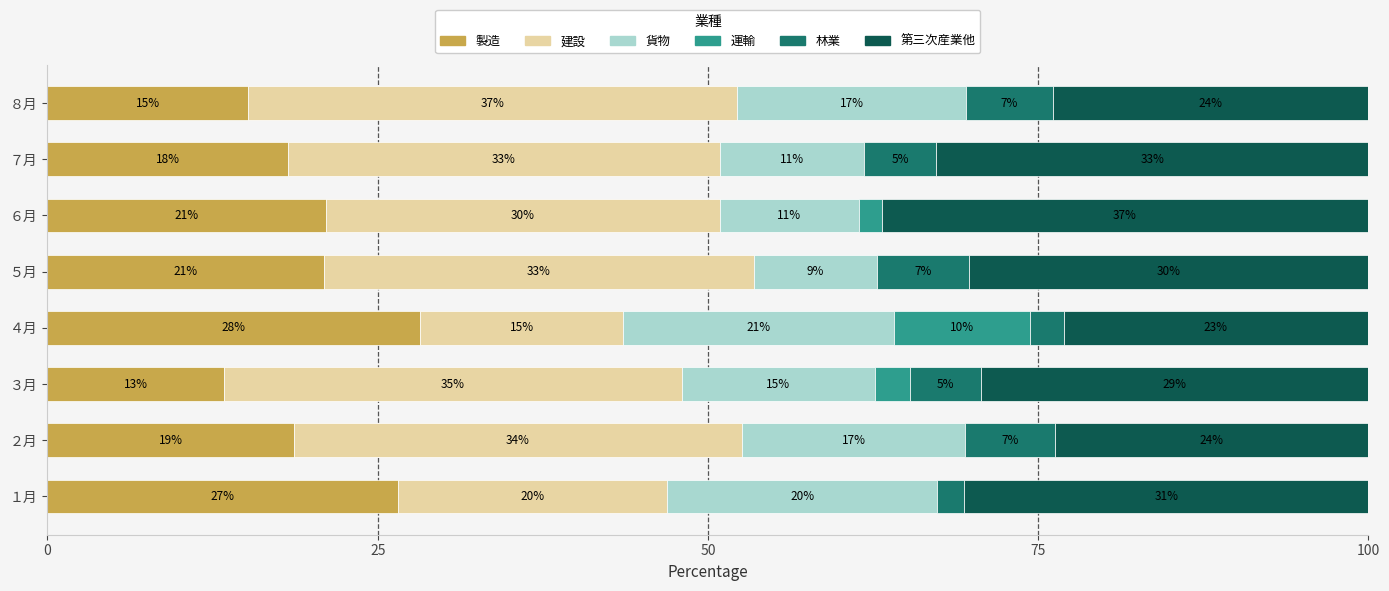

What are all the series names shown in the legend?

製造, 建設, 貨物, 運輸, 林業, 第三次産業他